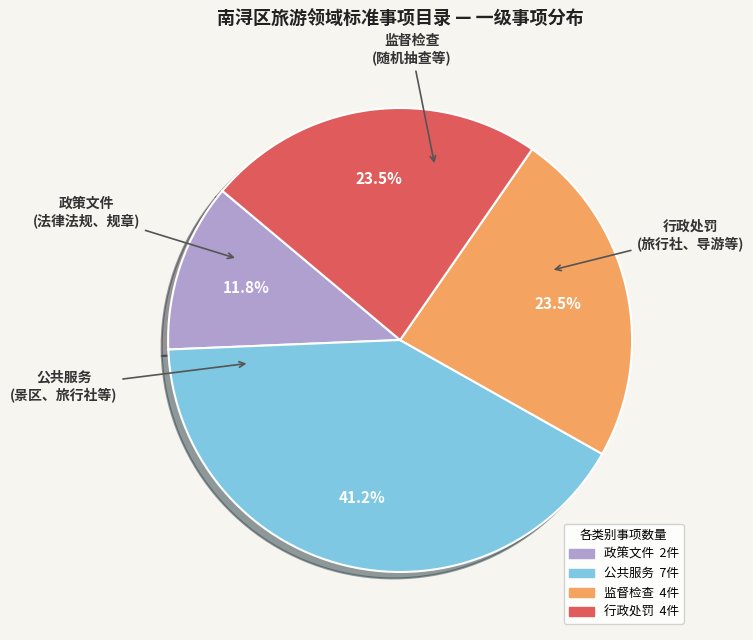

To the nearest percent, what is the average slice percentage?

25%